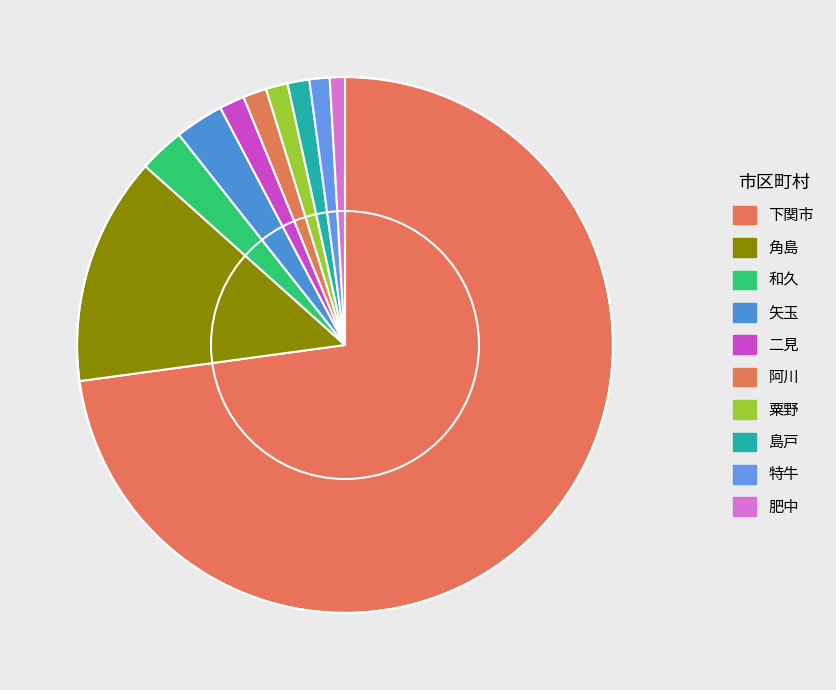

How many slices are in this pie chart?

10